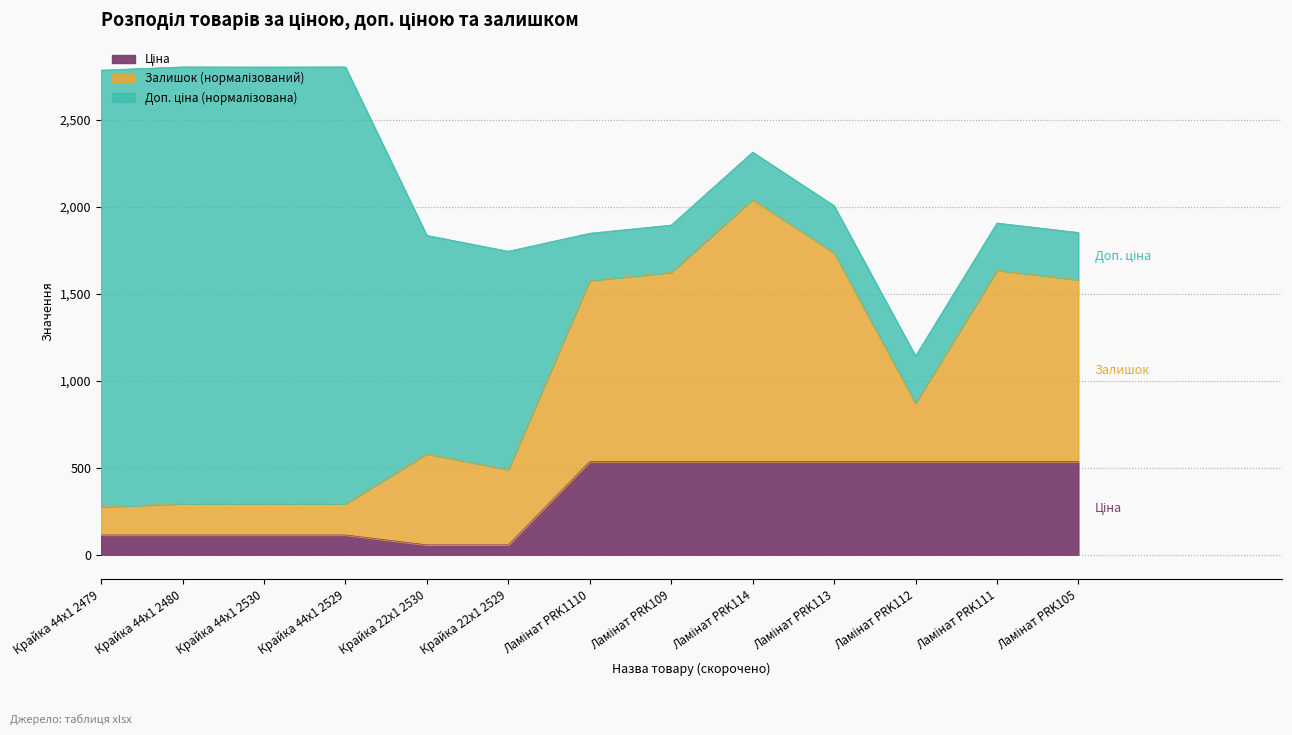

Does the chart display data point markers on the line(s)?

No